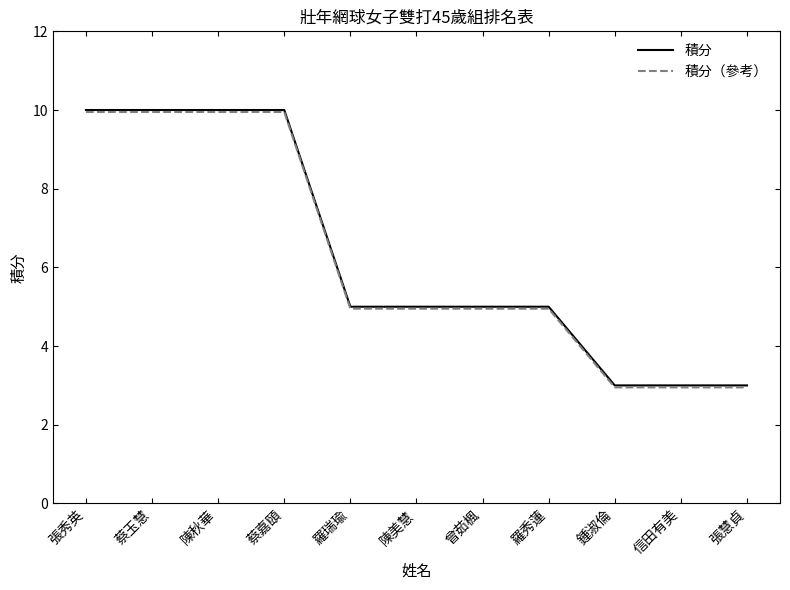

What is the difference between the maximum and minimum values in the 積分 series?

7.0